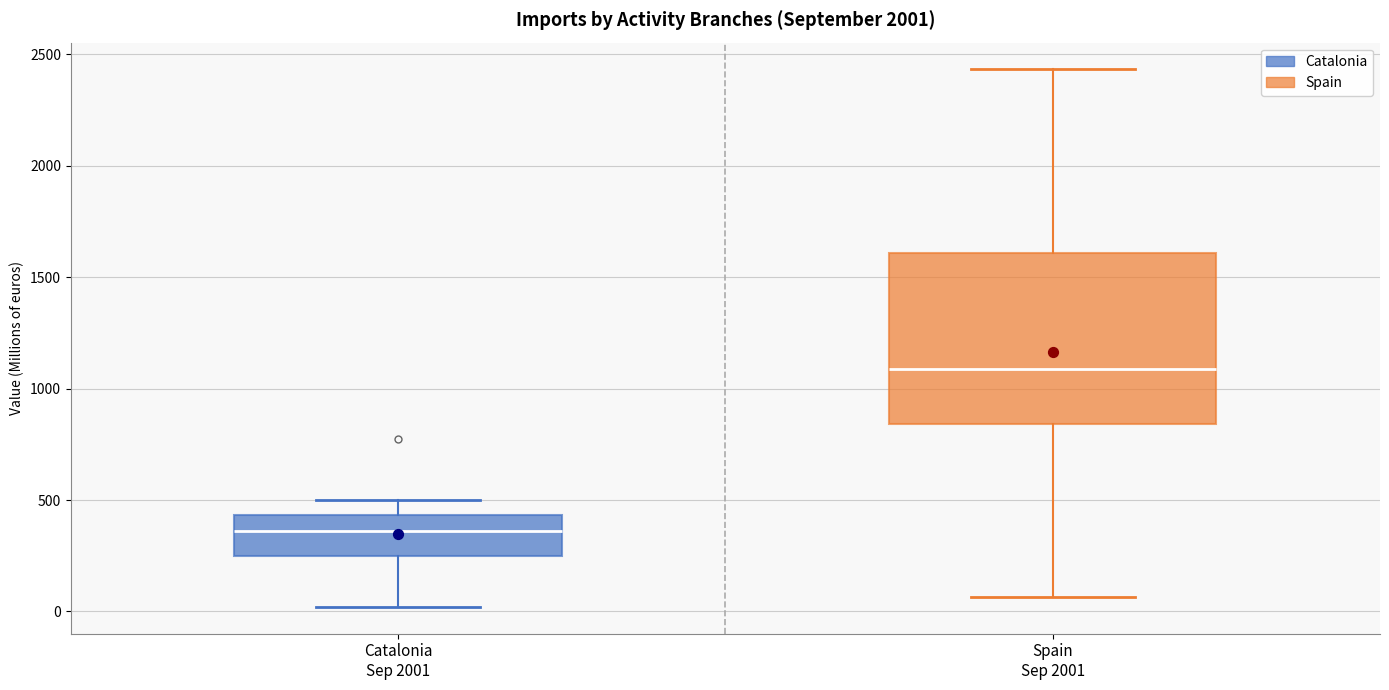

Which box is the tallest, from its lower edge to its upper edge?

Spain Sep 2001